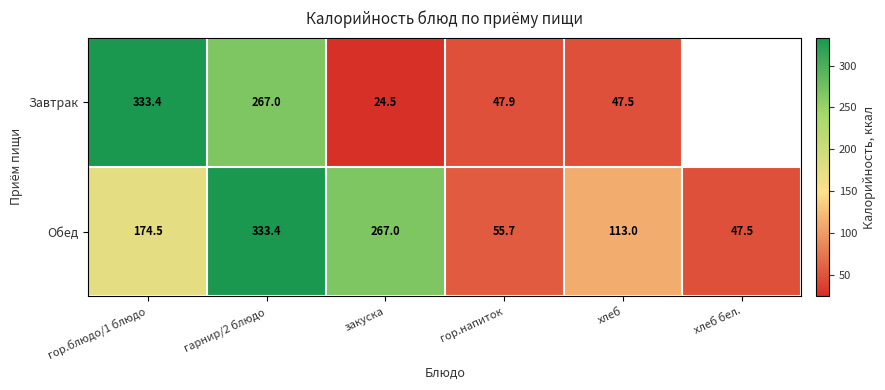

At гор.блюдо/1 блюдо, list the series in order from largest to smallest.

Завтрак, Обед